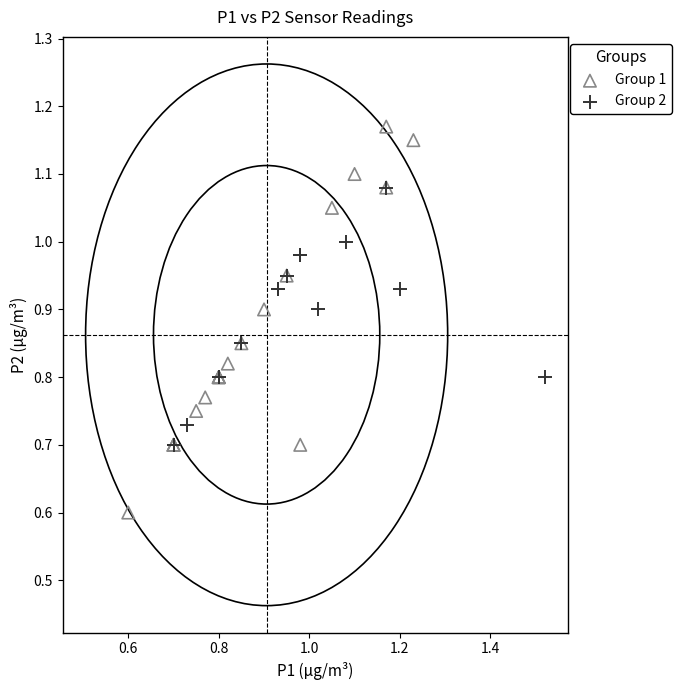

Which series reaches the minimum Y coordinate?

Group 1